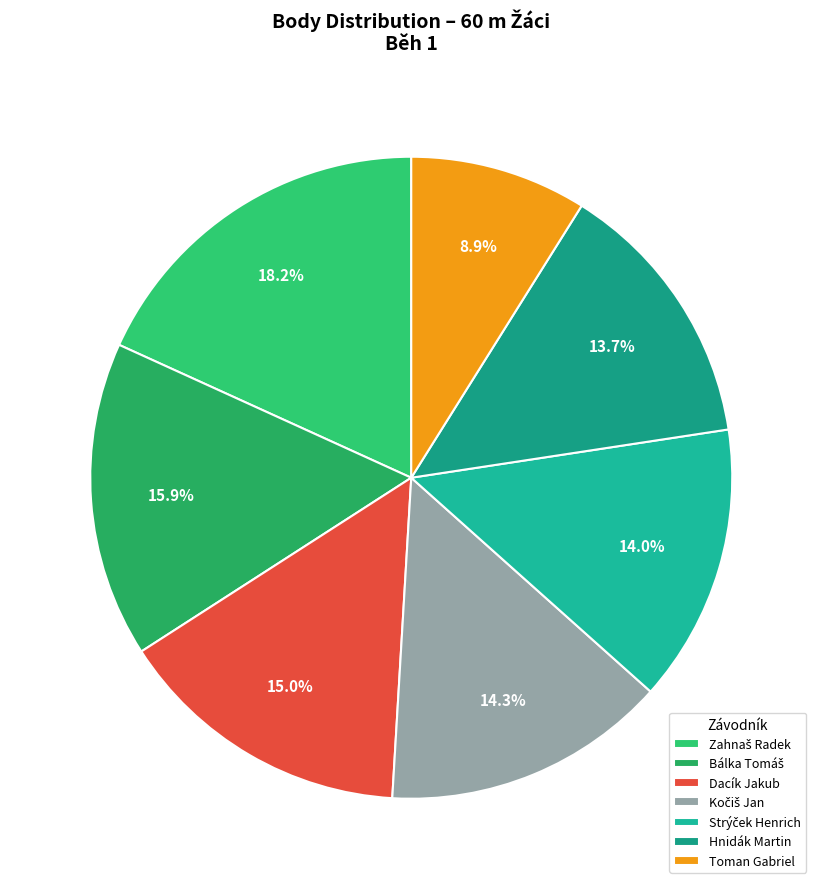

Rank the categories by value from lowest to highest.

Toman Gabriel, Hnidák Martin, Strýček Henrich, Kočiš Jan, Dacík Jakub, Bálka Tomáš, Zahnaš Radek